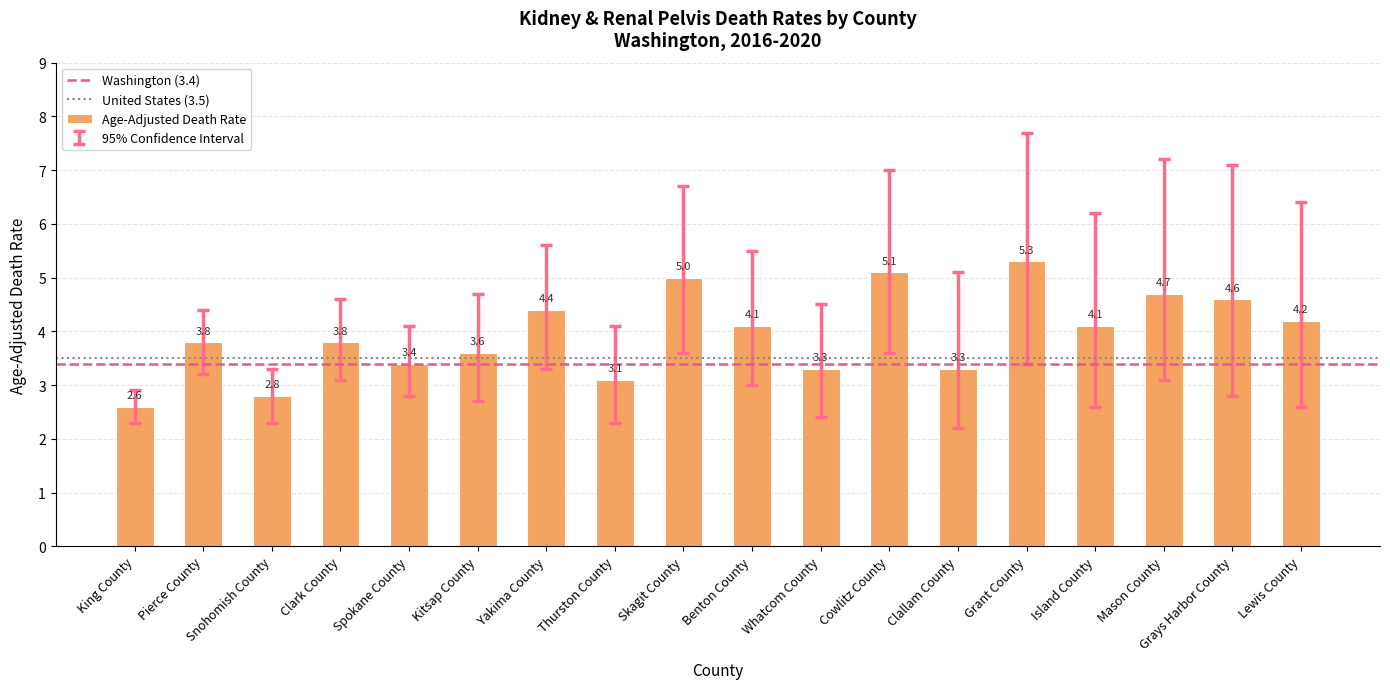

What is the change in value from Skagit County to Whatcom County?

-1.7